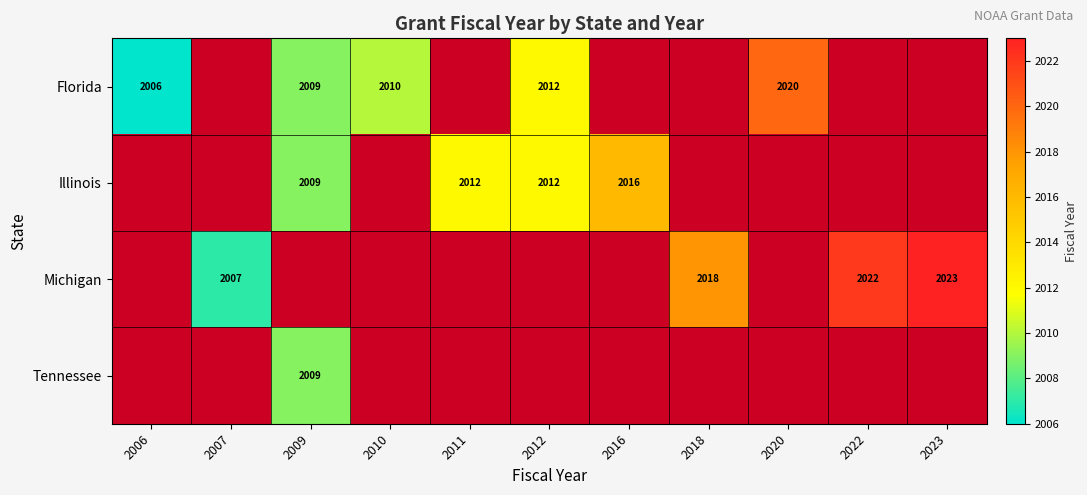

Is the value of Florida at 2006 greater than the value of Tennessee at 2009?

No